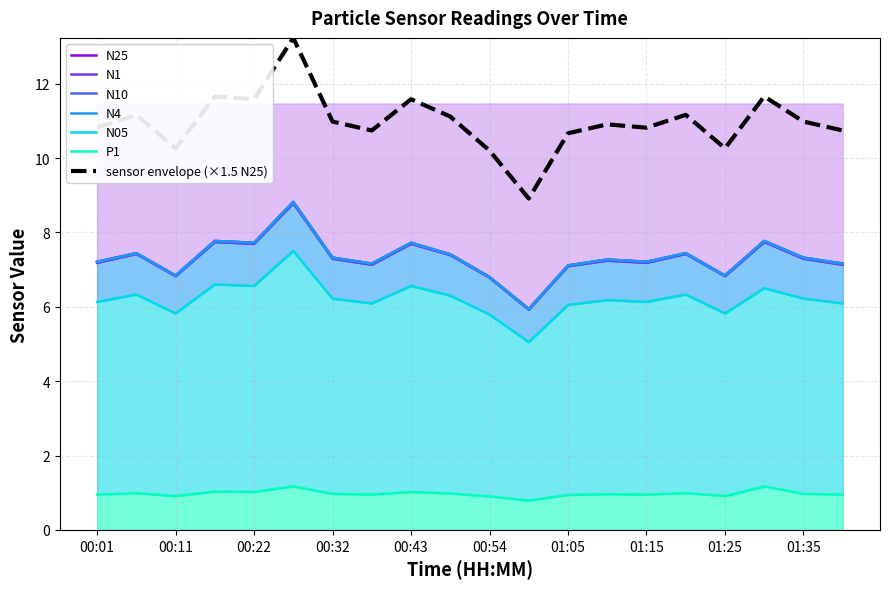

What is the difference between the maximum and minimum values in the P1 series?

0.4